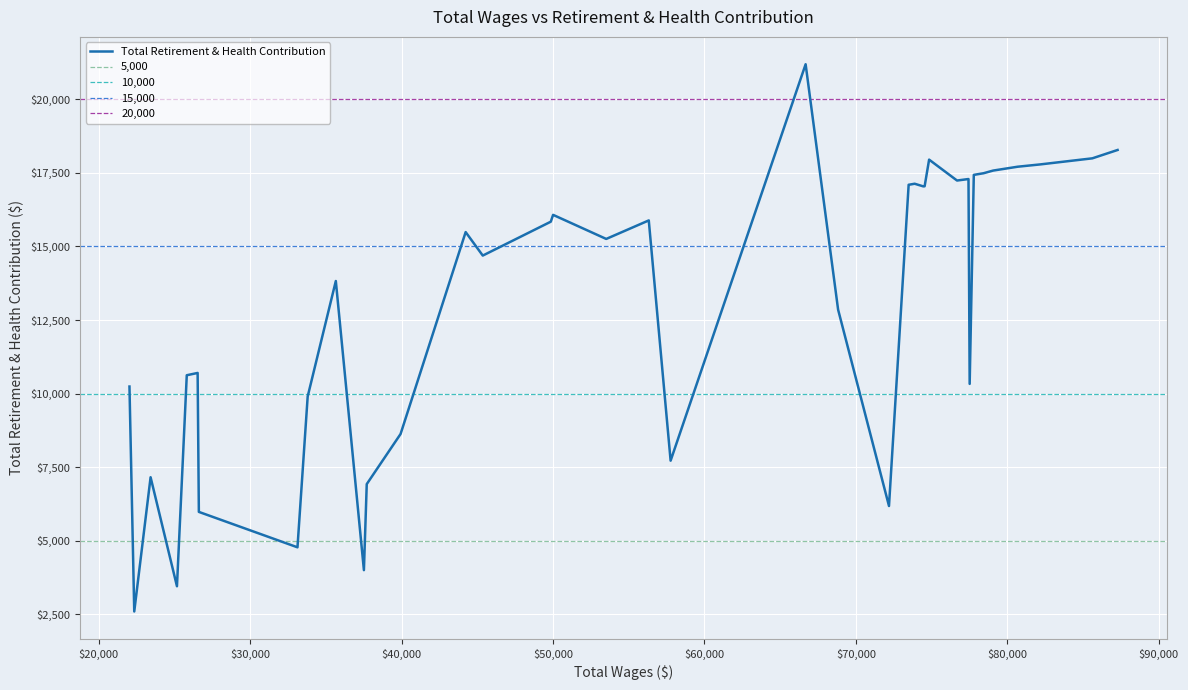

What is the sum of the values at 0 and 14?

35374